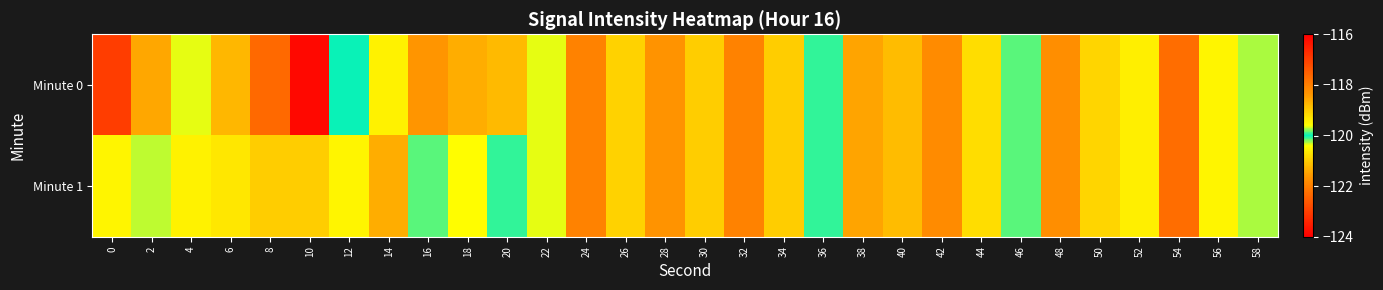

Reading right to left, what are all the values shown in this chart?

Minute 0: 58=-119.7	56=-120.5	54=-122.3	52=-120.6	50=-120.9	48=-121.8	46=-119.9	44=-120.8	42=-118.2	40=-121.2	38=-121.5	36=-120.1	34=-121.0	32=-121.9	30=-121.0	28=-121.7	26=-120.9	24=-121.9	22=-119.6	20=-121.2	18=-121.3	16=-121.6	14=-120.6	12=-120.0	10=-123.9	8=-122.3	6=-118.8	4=-120.4	2=-121.4	0=-117.0
Minute 1: 58=-119.7	56=-120.5	54=-122.3	52=-120.6	50=-120.9	48=-121.8	46=-119.9	44=-120.8	42=-118.2	40=-121.2	38=-121.5	36=-120.1	34=-121.0	32=-121.9	30=-121.0	28=-121.7	26=-120.9	24=-121.9	22=-119.6	20=-120.1	18=-119.6	16=-120.1	14=-118.6	12=-120.5	10=-121.0	8=-121.0	6=-120.7	4=-119.4	2=-119.7	0=-120.5